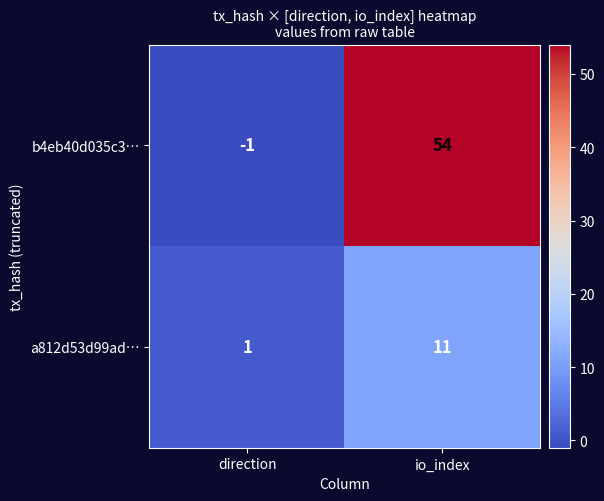

What is the maximum value shown in the chart?

54